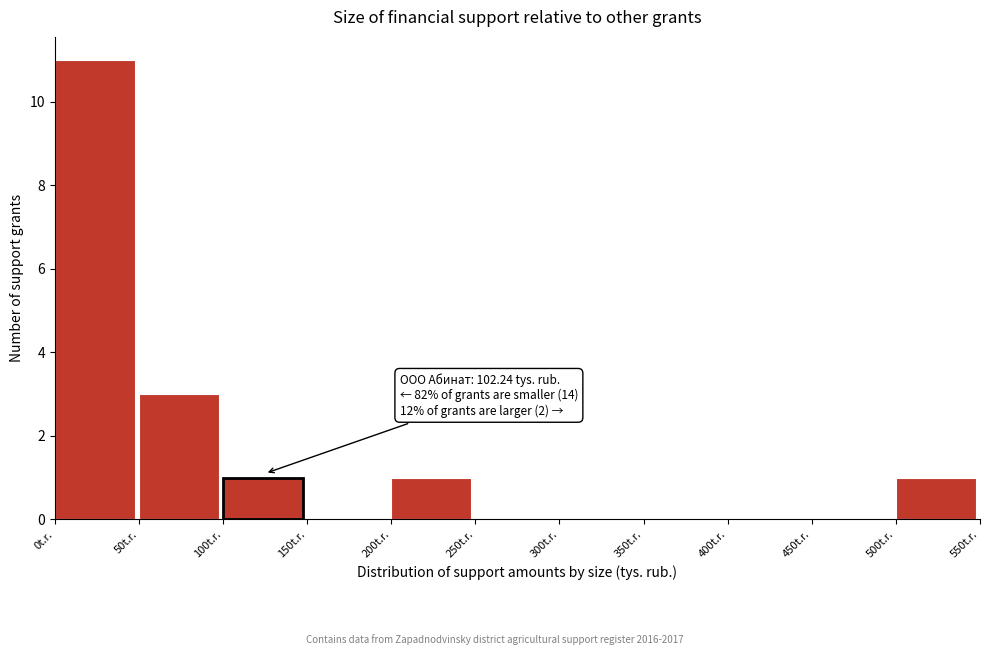

Which range on the x-axis has the tallest bar?

0 to 50